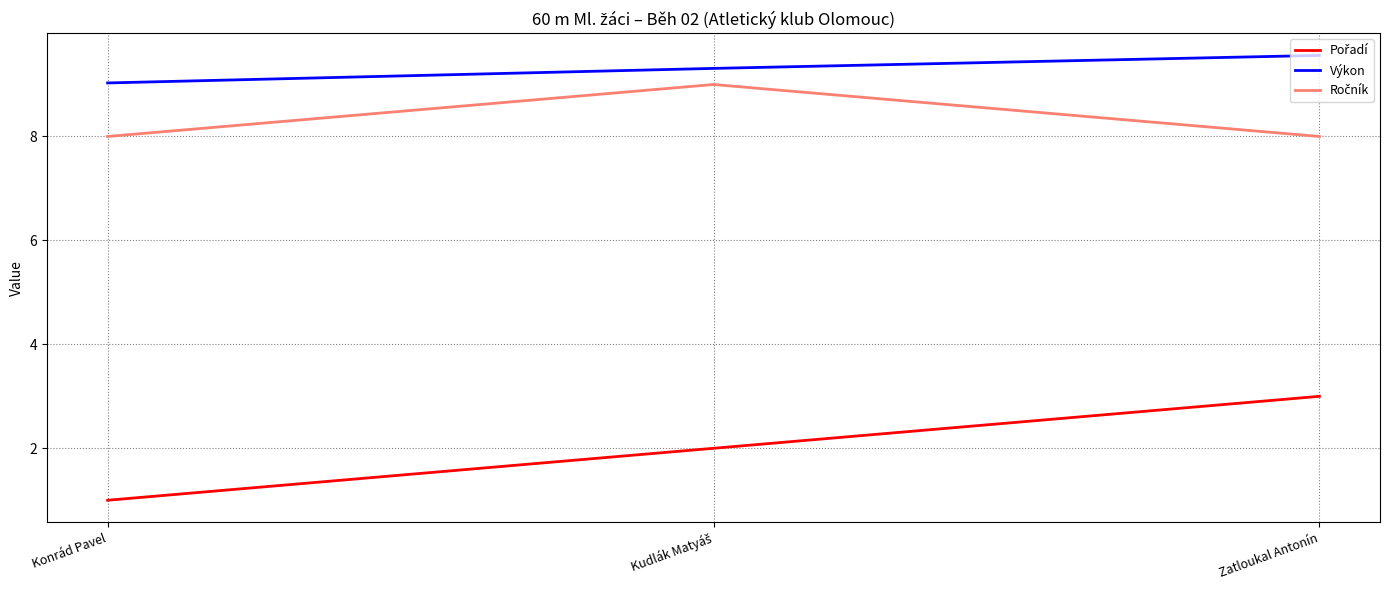

The value of Výkon at Zatloukal Antonín is 4.0. True or false?

False